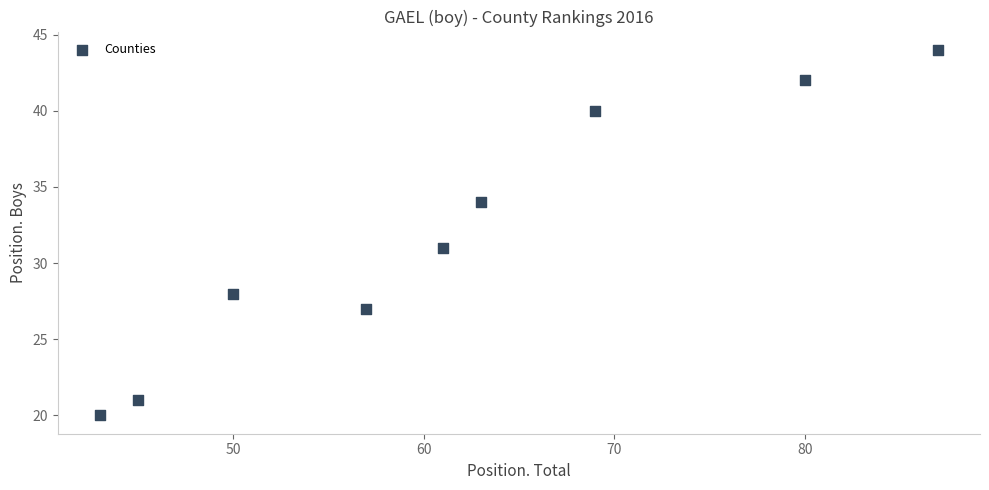

What Y value in the scatter plot is closest to 32?

31